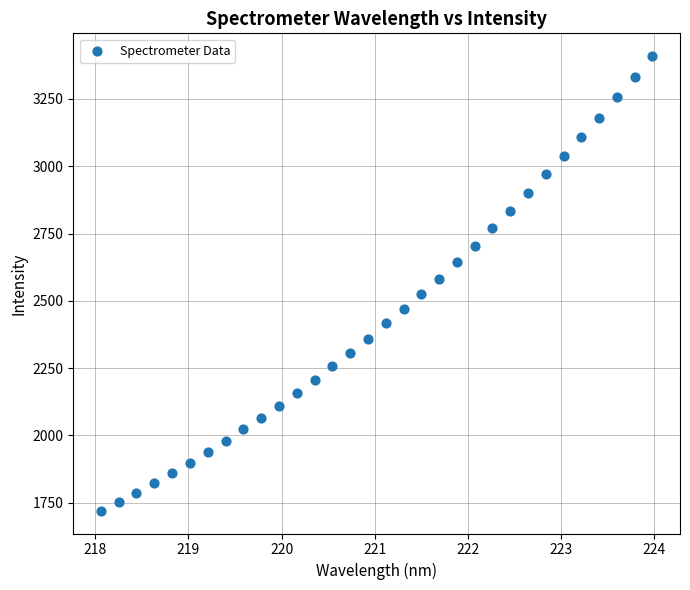

What is the range of Y values (max minus min)?

1689.1